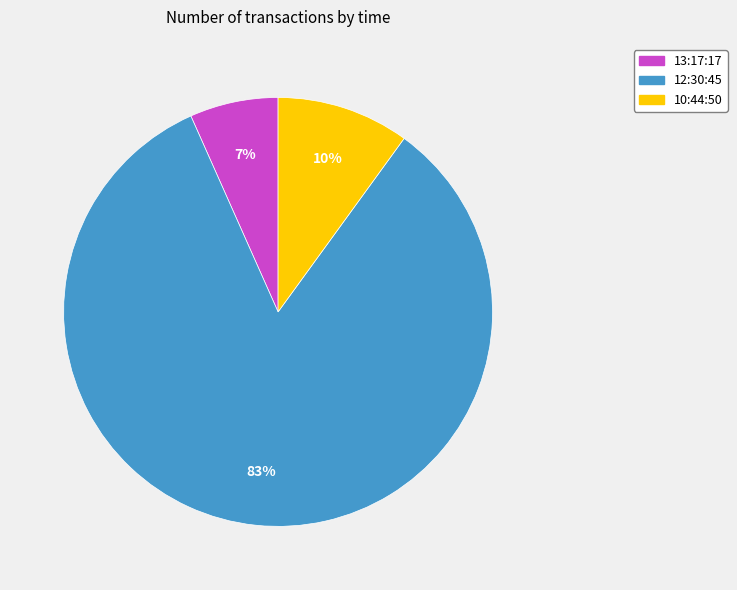

Between 12:30:45 and 13:17:17, which is larger?

12:30:45